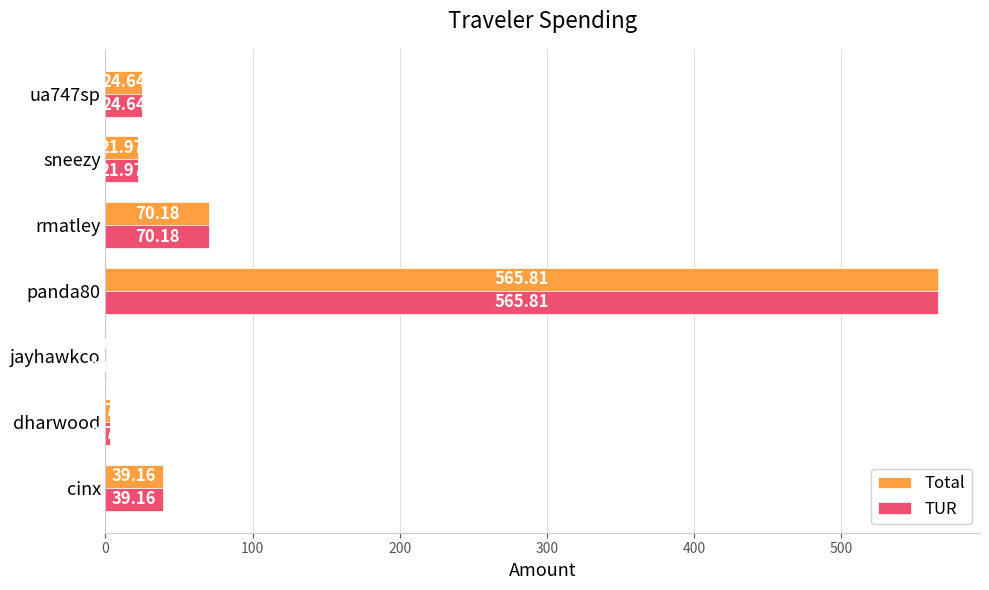

What are all the series names shown in the legend?

Total, TUR